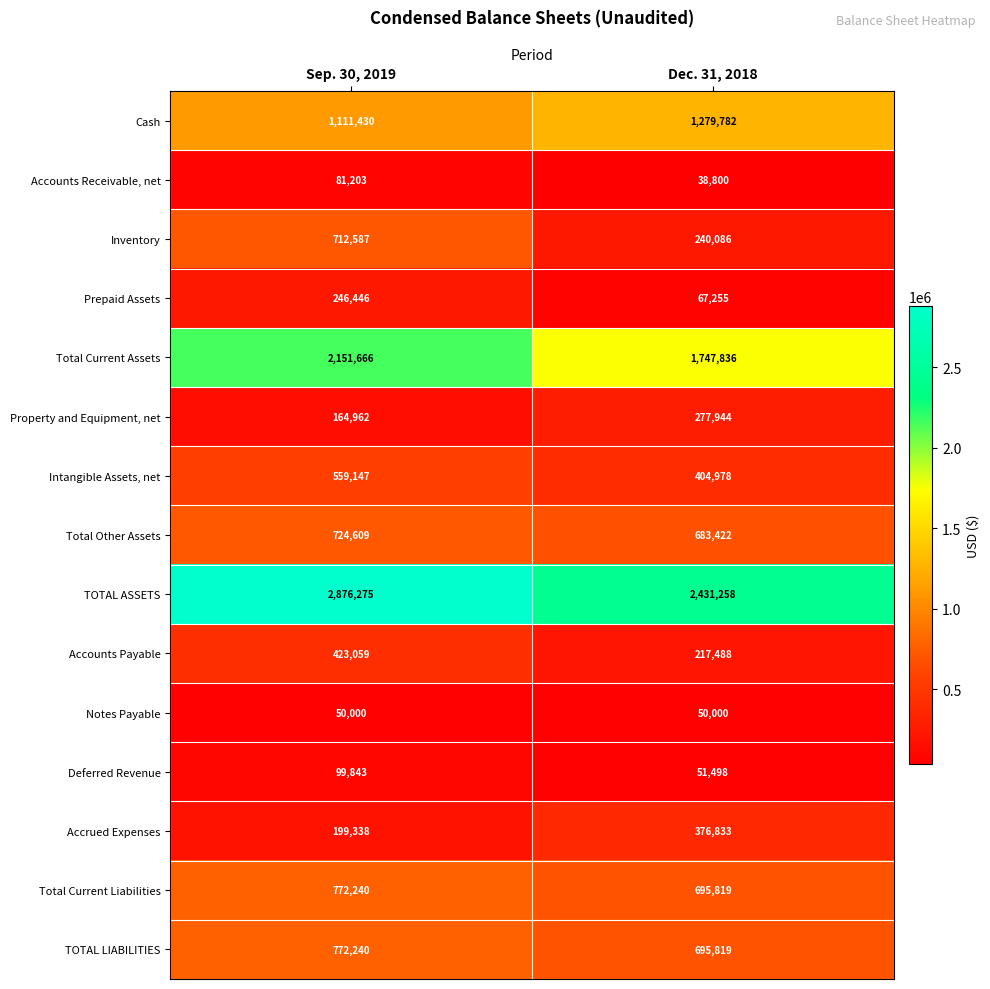

Read the Accounts Receivable, net value at Dec. 31, 2018, to the nearest 10.

38800